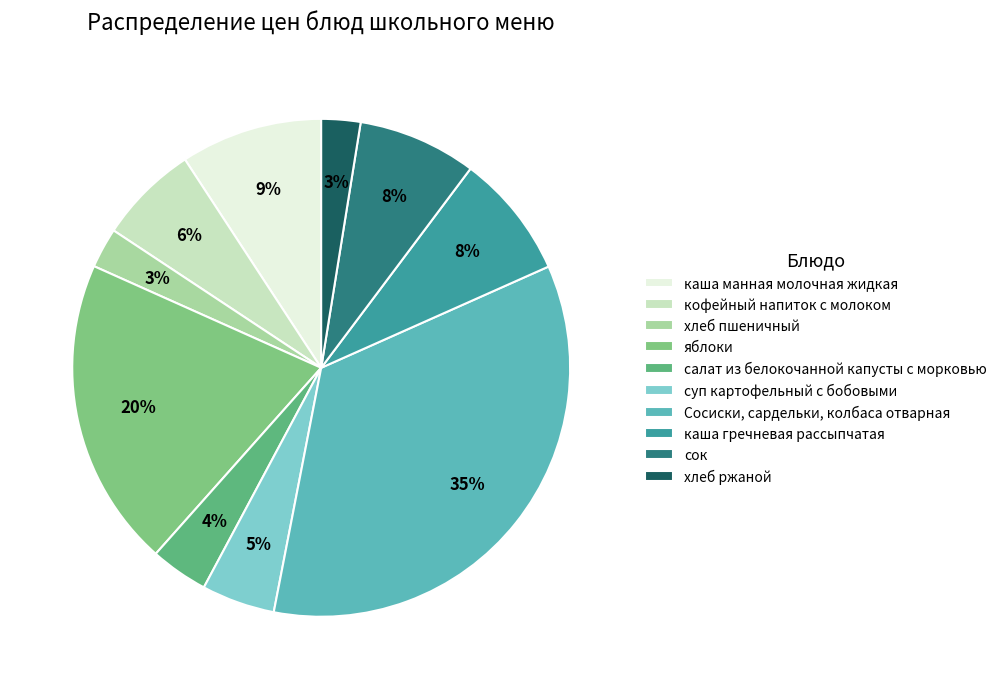

Which slice is the smallest?

хлеб ржаной